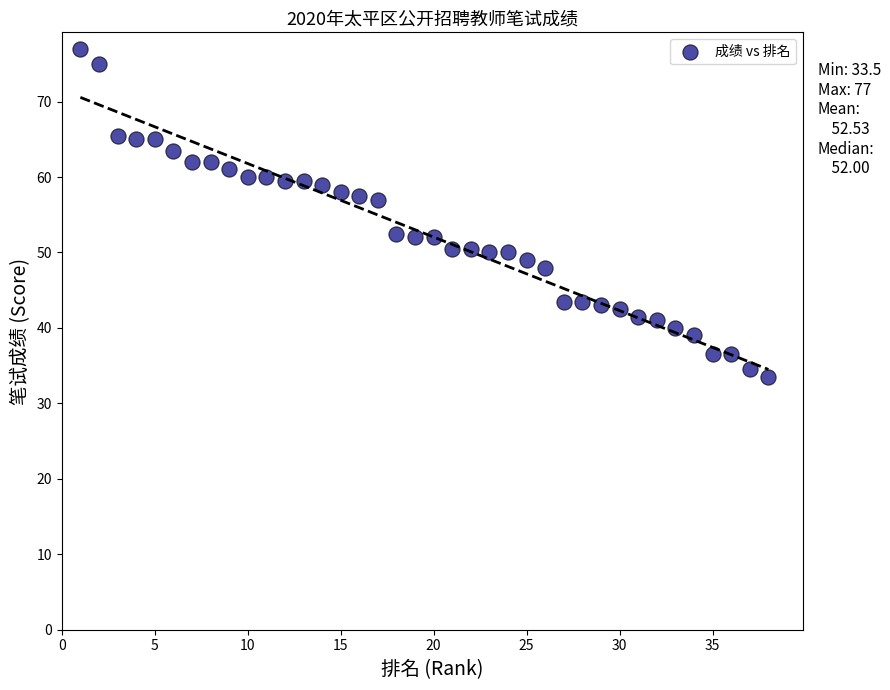

What is the range of Y values (max minus min)?

43.5